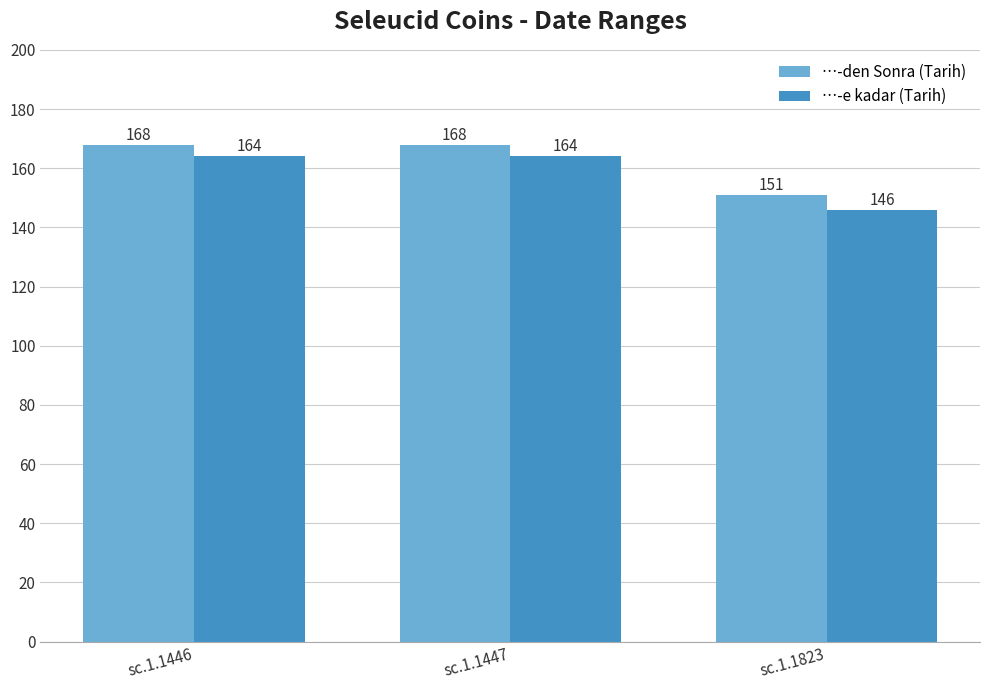

What is the difference between the maximum and minimum values in the …-e kadar (Tarih) series?

18